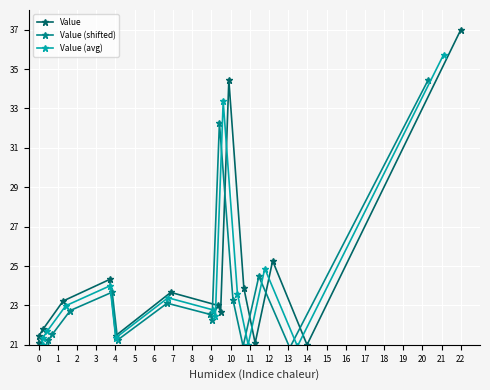

What is the minimum value for Value (avg)?

20.9